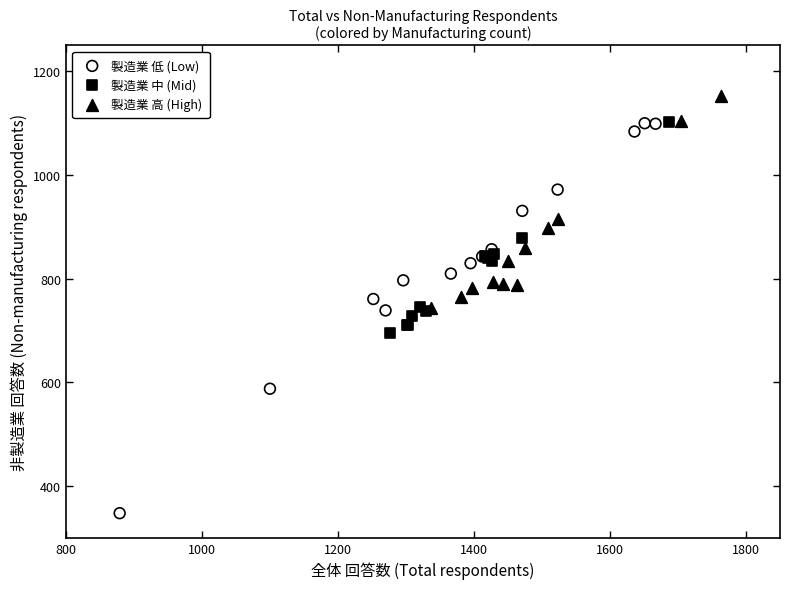

Which series has the largest Y range (max minus min)?

製造業 低 (Low)